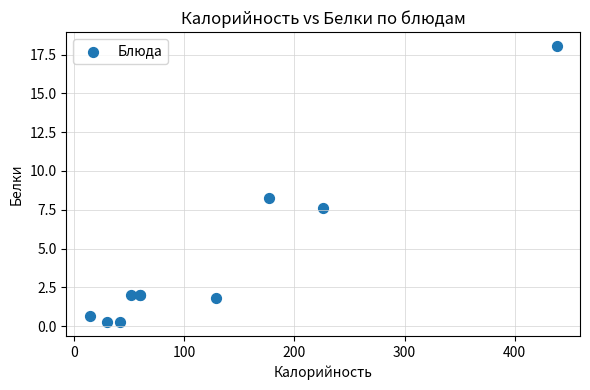

What Y value in the scatter plot is closest to 9?

8.3